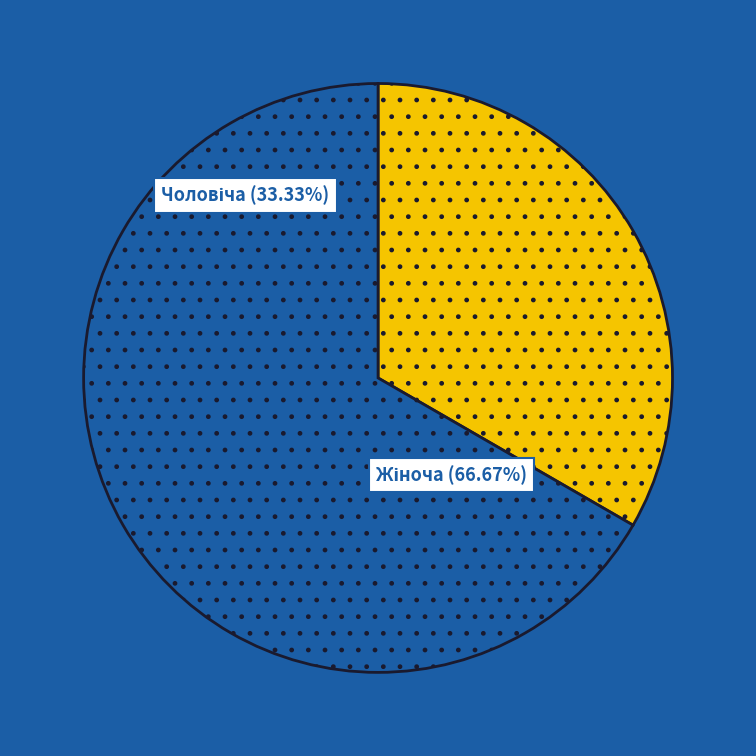

Which category has the biggest portion of the pie?

Жіноча